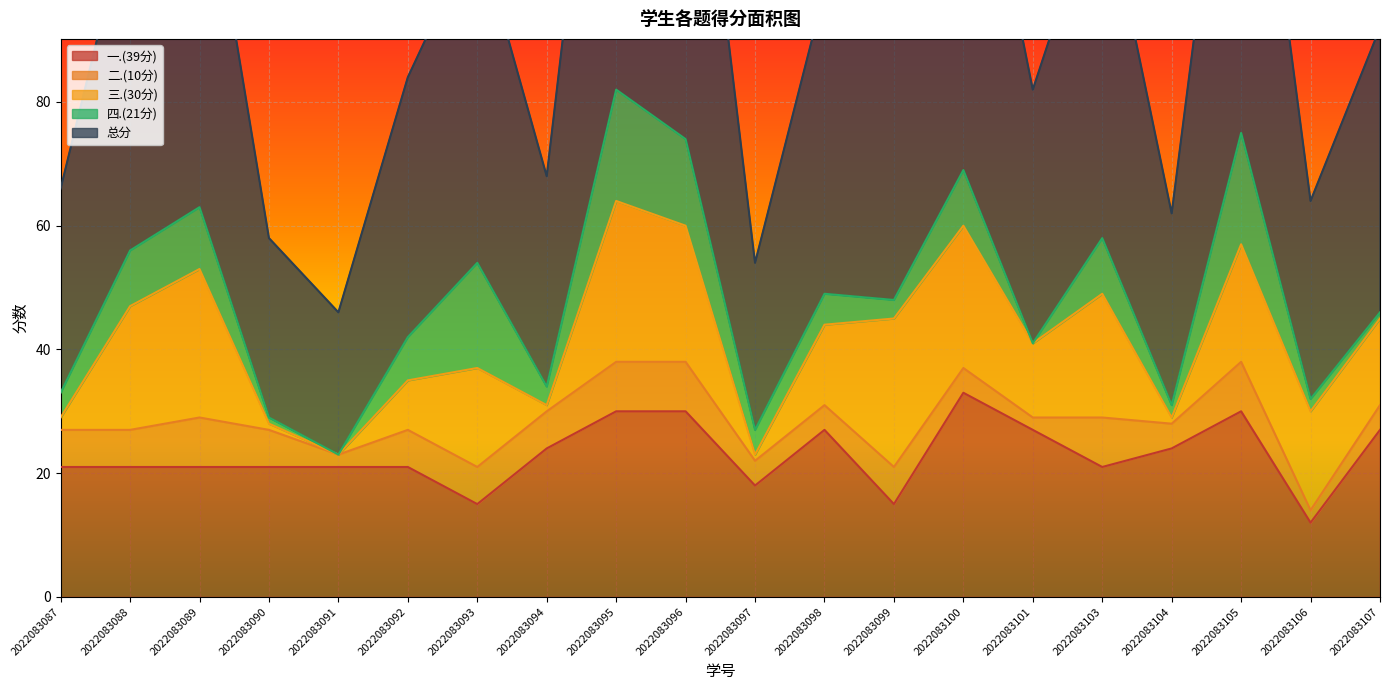

At which label does 一.(39分) reach its peak?

2022083100